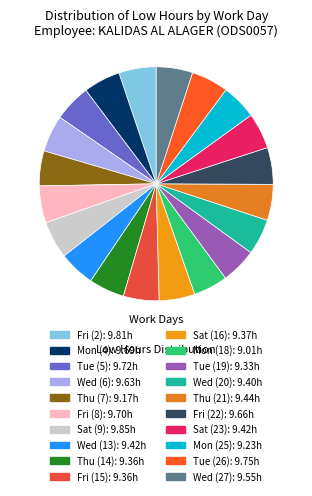

What is the smallest slice in the pie chart?

Mon (18)